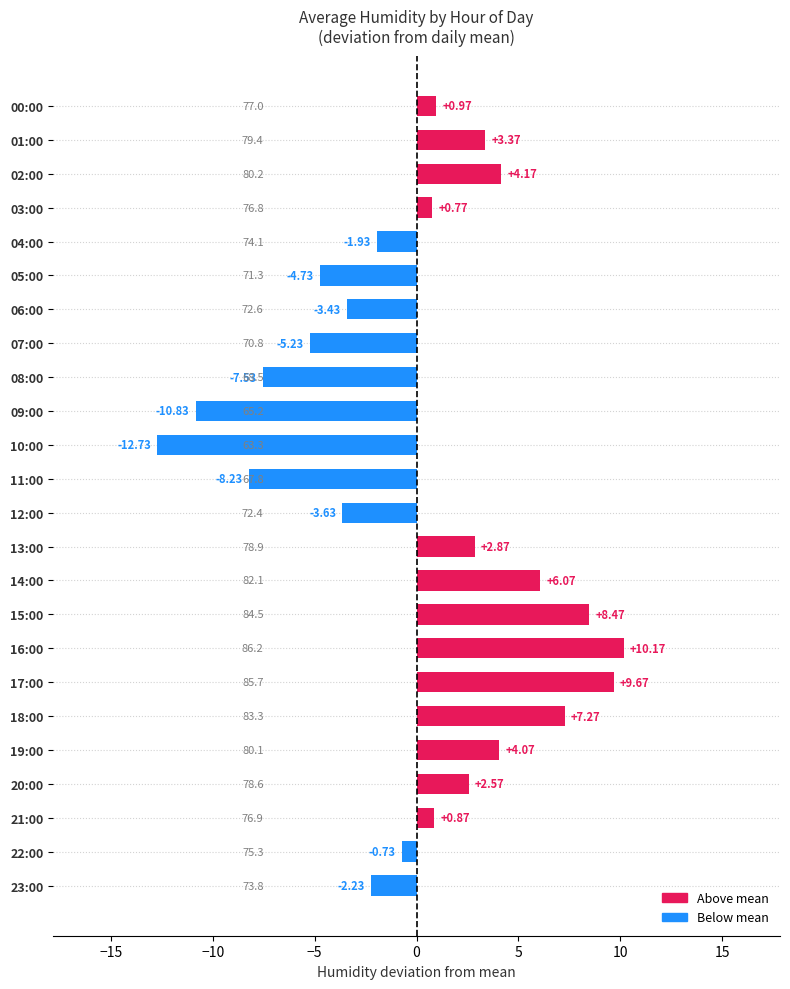

What is the change in value from 01:00 to 22:00?

-4.1